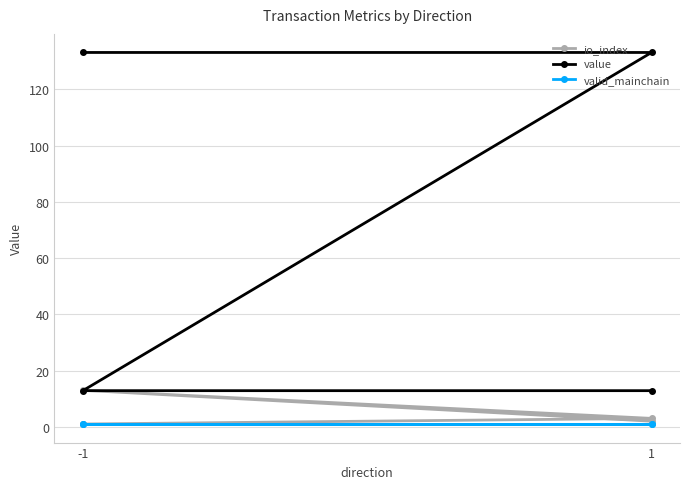

The value of valid_mainchain at 1 is 1.0. True or false?

True